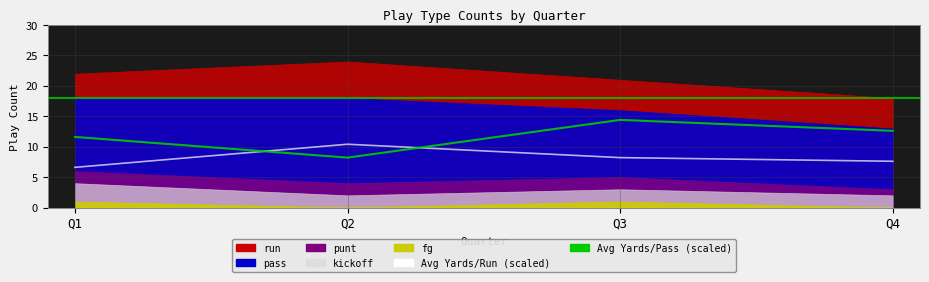

What is the sum of the Avg Yards/Pass (scaled) values at Q1 and Q3?

26.0